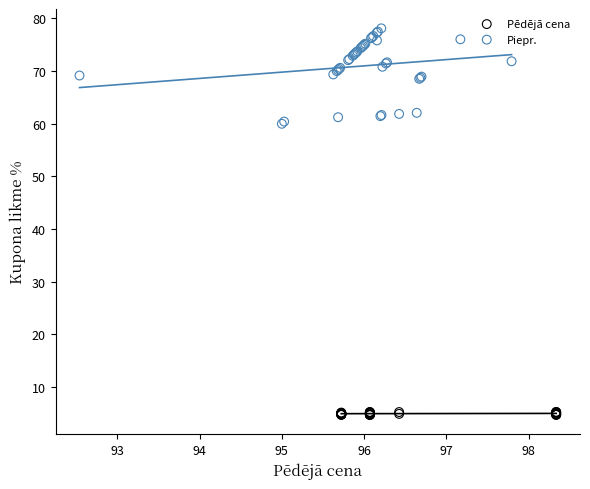

Which series reaches the maximum Y coordinate?

Piepr.